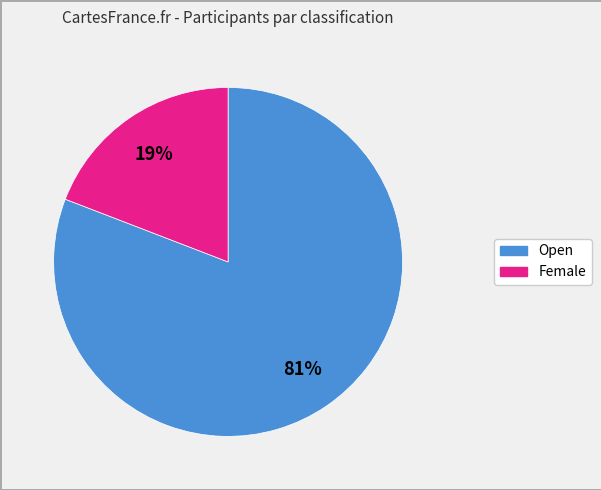

How many segments does this pie chart have?

2